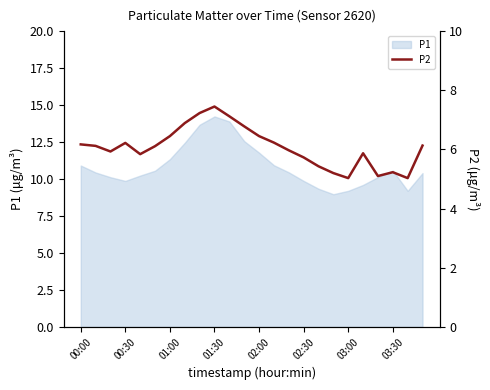

How many lines are shown in the chart?

1